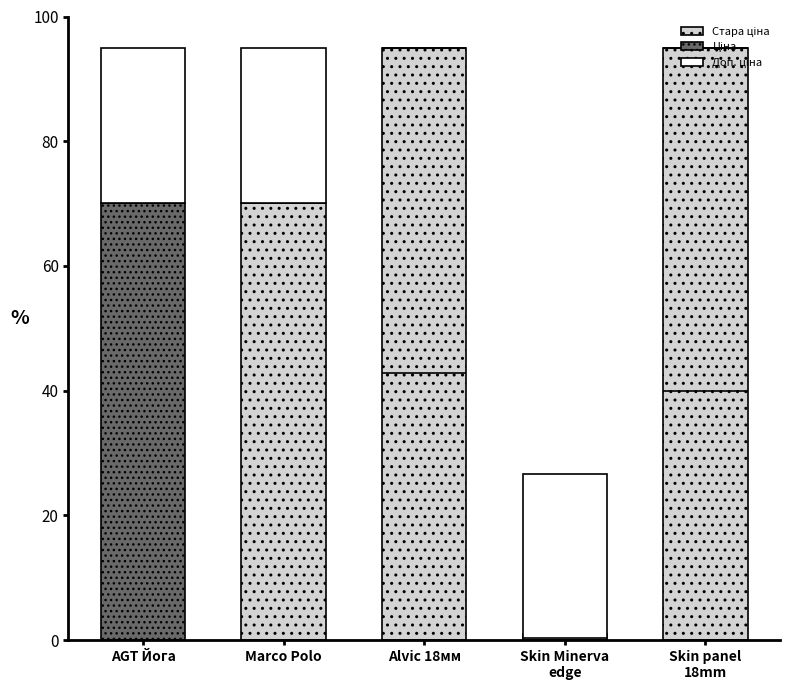

How many values in the Стара ціна series are below 70?

2